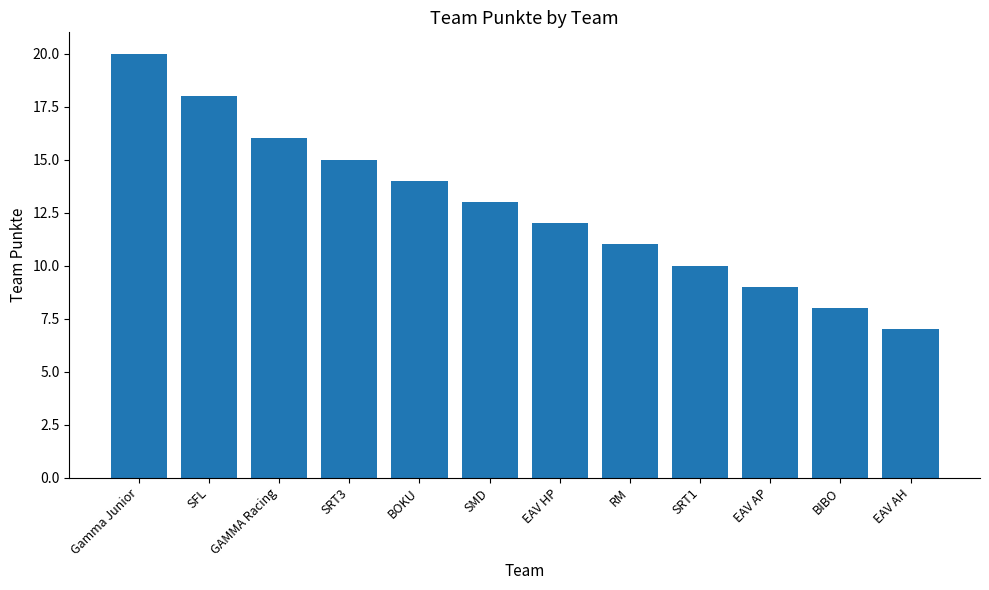

Reading left to right, extract all data points from this chart.

20	18	16	15	14	13	12	11	10	9	8	7